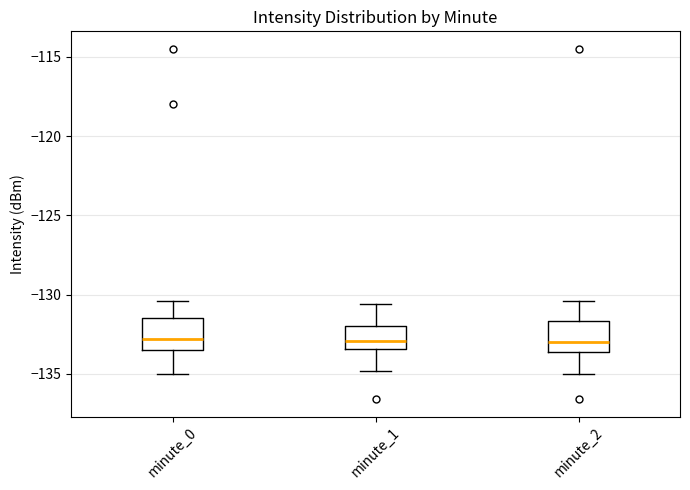

Reading left to right, transcribe this box plot: for each box, give where its median line is, the range the box spans, and where its two whiskers end, as read against the y-axis. The values are not printed on the chart, so give them approximately, as read against the axis.

minute_0: median -133.0, box -133.5 to -131.5, whiskers -135.0 to -130.5
minute_1: median -133.0, box -133.5 to -132.0, whiskers -135.0 to -130.5
minute_2: median -133.0, box -133.5 to -131.5, whiskers -135.0 to -130.5